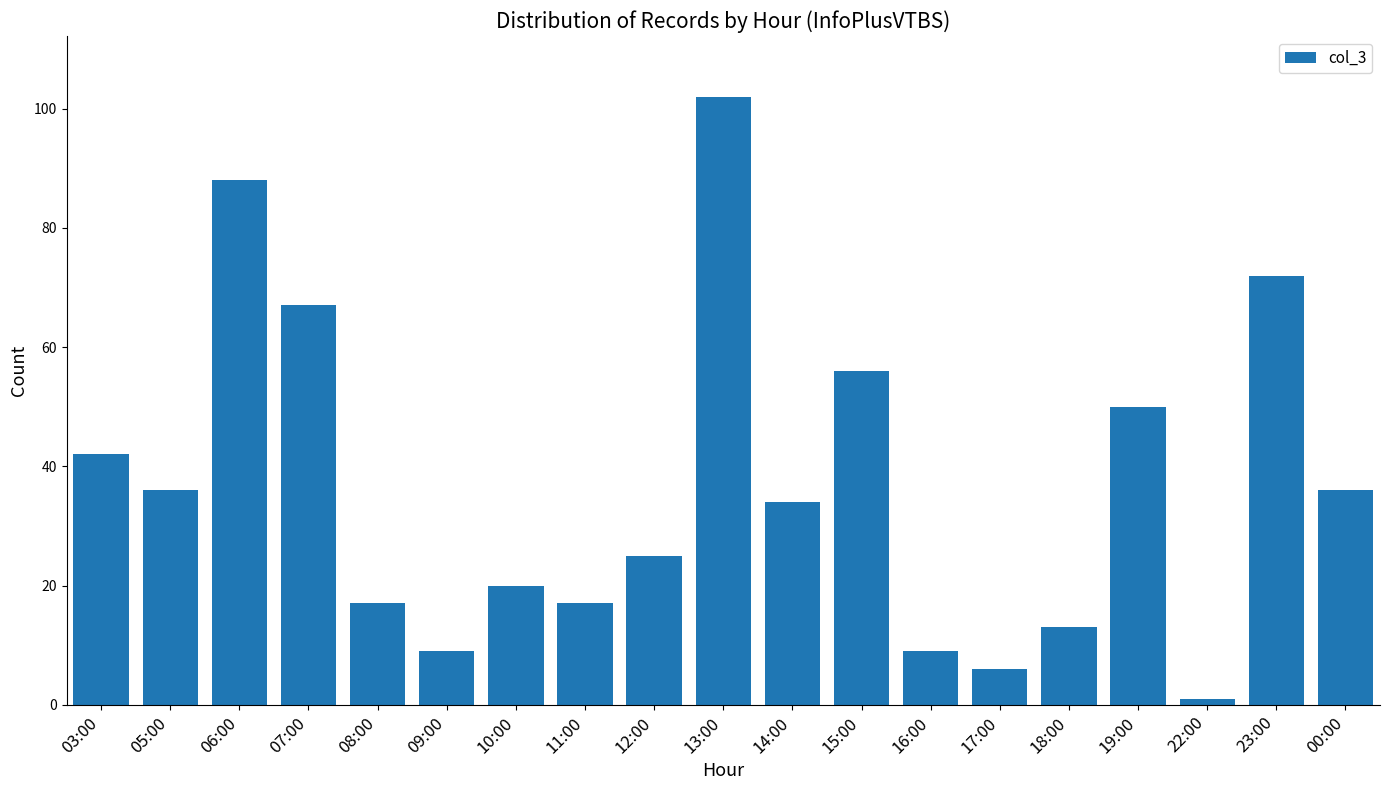

Approximately how many times larger is the value at 13:00 compared to 08:00?

6.0